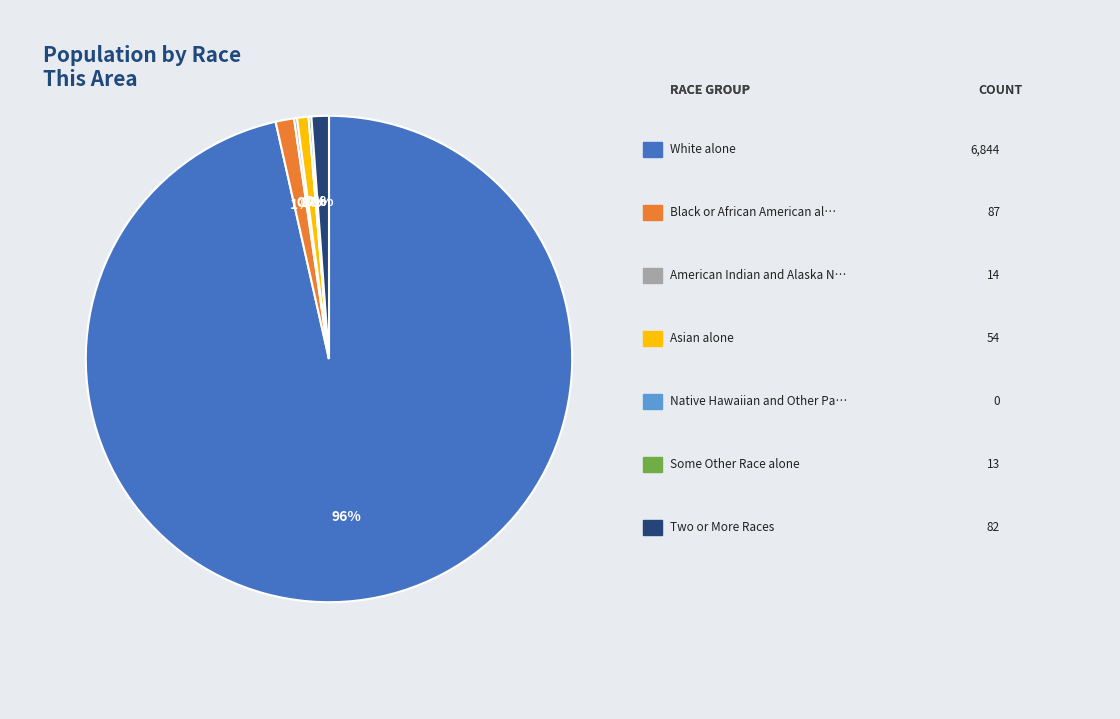

Approximately how many times larger is the value at Black or African American alone compared to Asian alone?

1.6